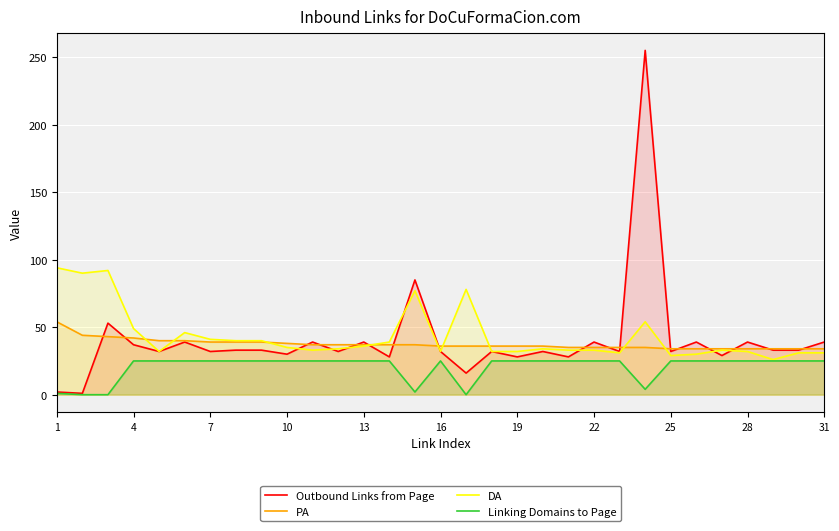

True or false: PA and Linking Domains to Page intersect in this chart.

False